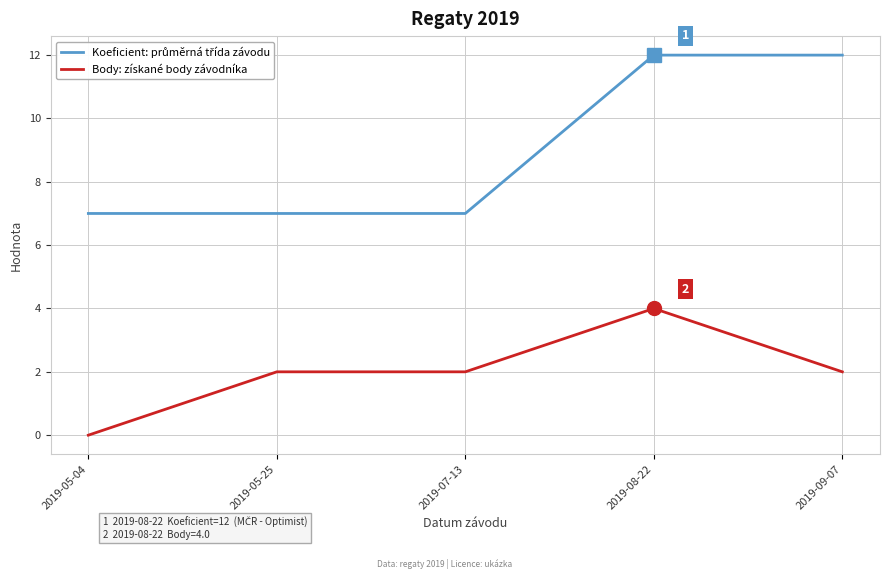

The value of Body: získané body závodníka at 2019-07-13 is 1. True or false?

False